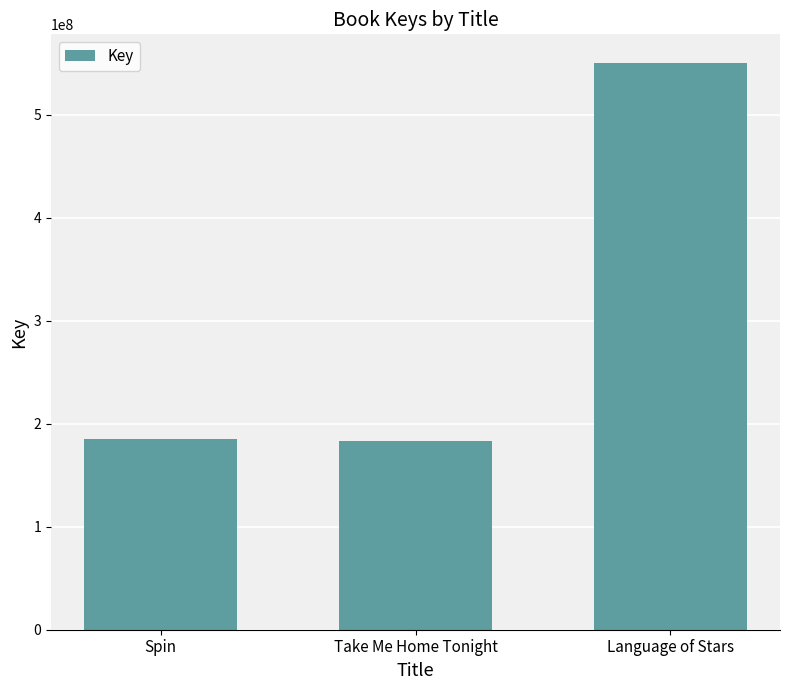

Count the number of data series in this chart.

1